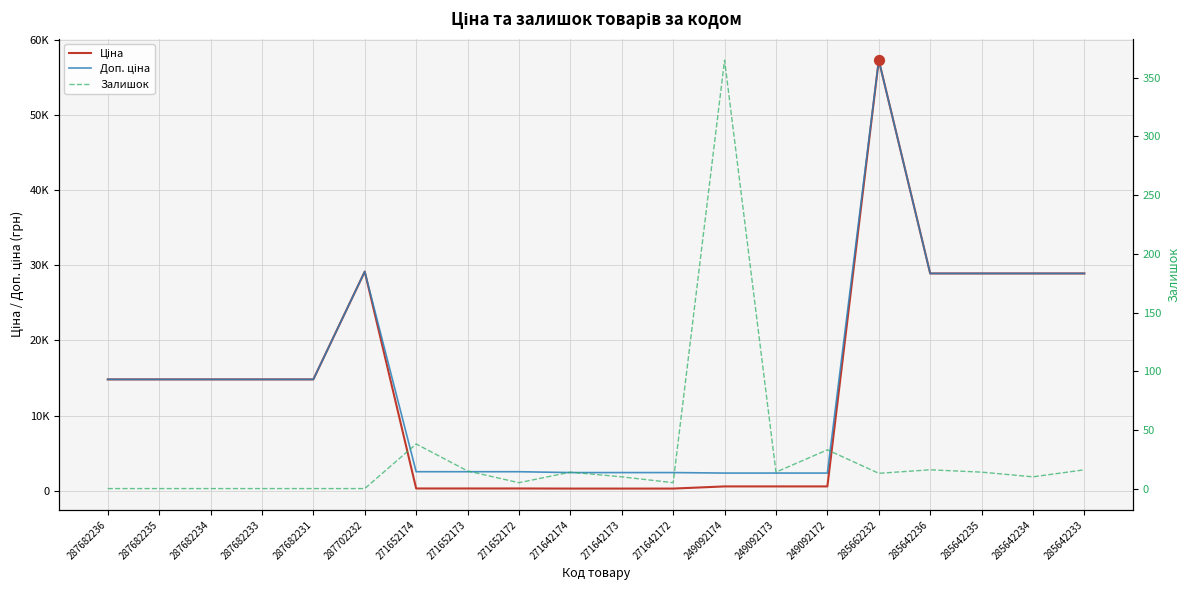

Is the value of Доп. ціна at 285642234 greater than the value of Залишок at 287702232?

Yes